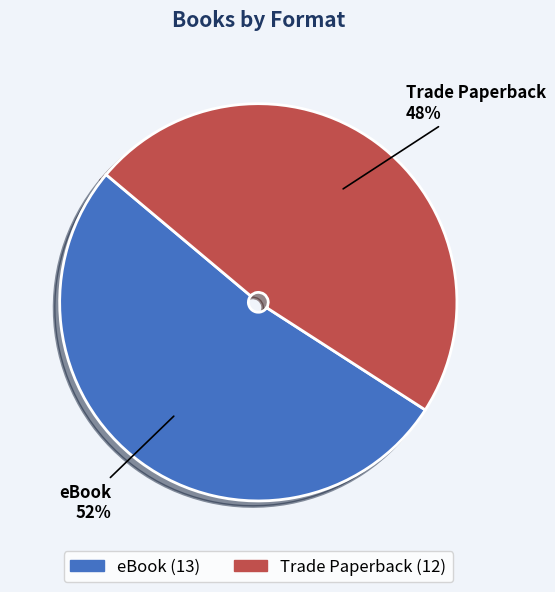

Is Trade Paperback the majority of the pie?

No